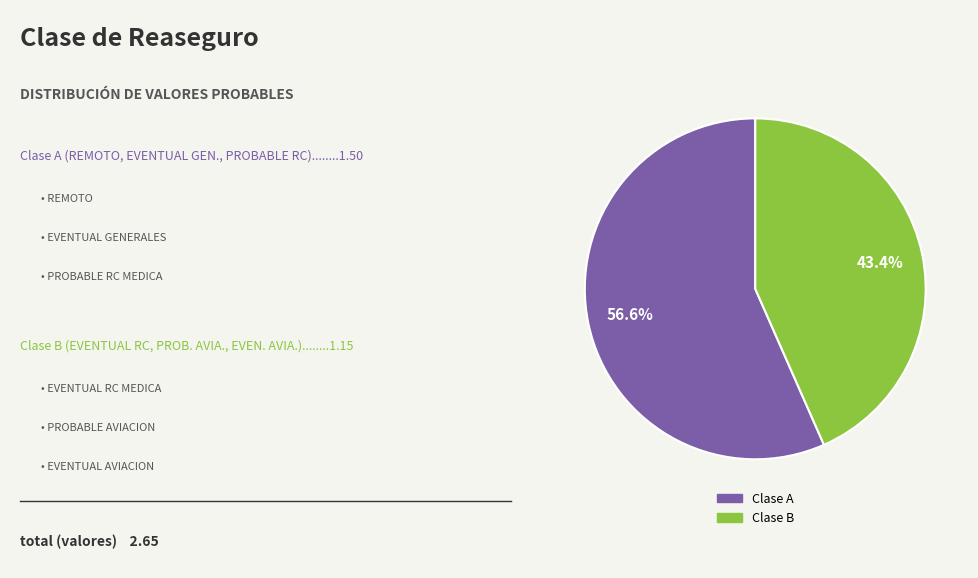

Does any single category account for the majority?

Yes